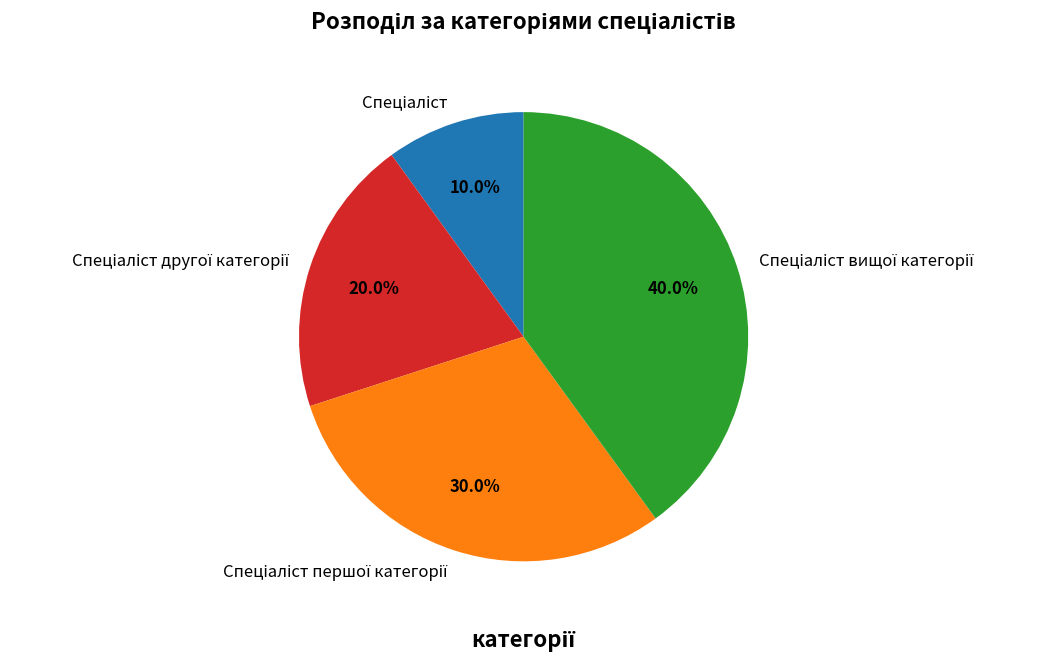

Does any single category account for the majority?

No